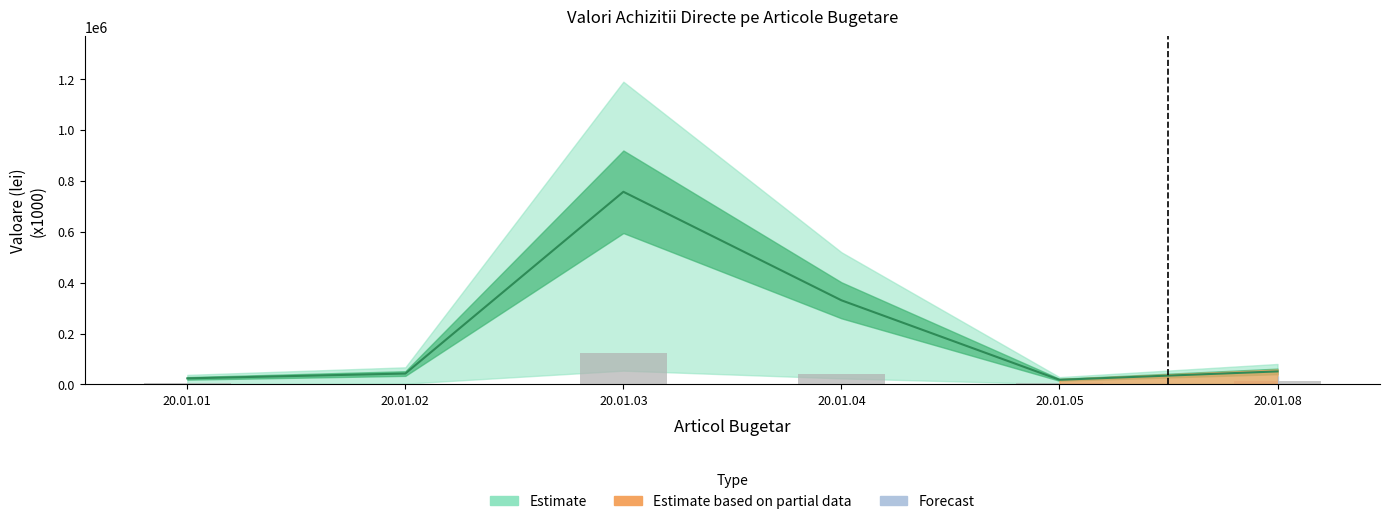

Which category has the lowest value in the VALOARE CPV series?

20.01.05